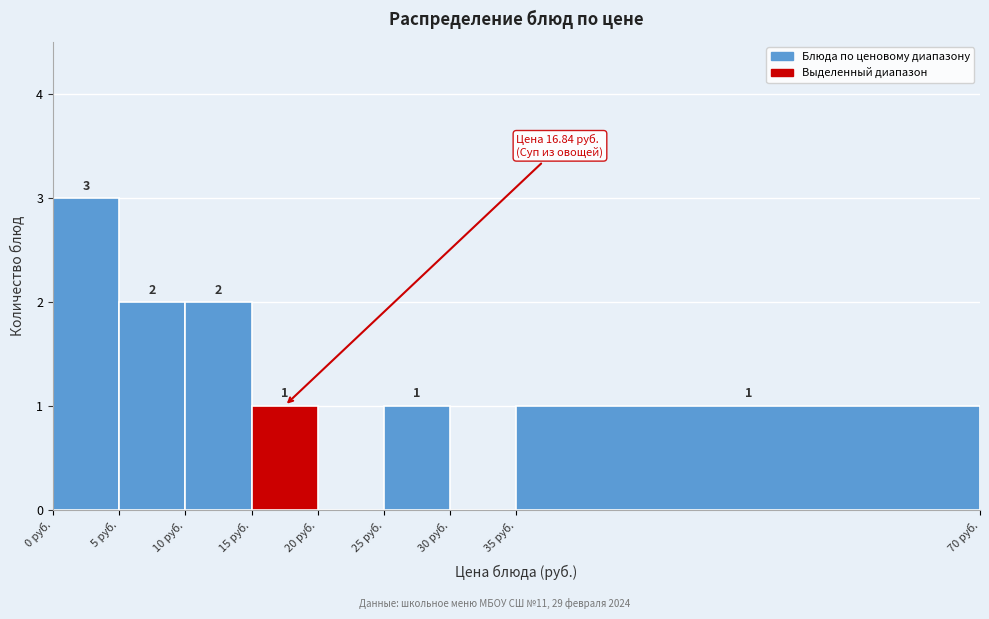

Which range on the x-axis has the tallest bar?

0 to 5